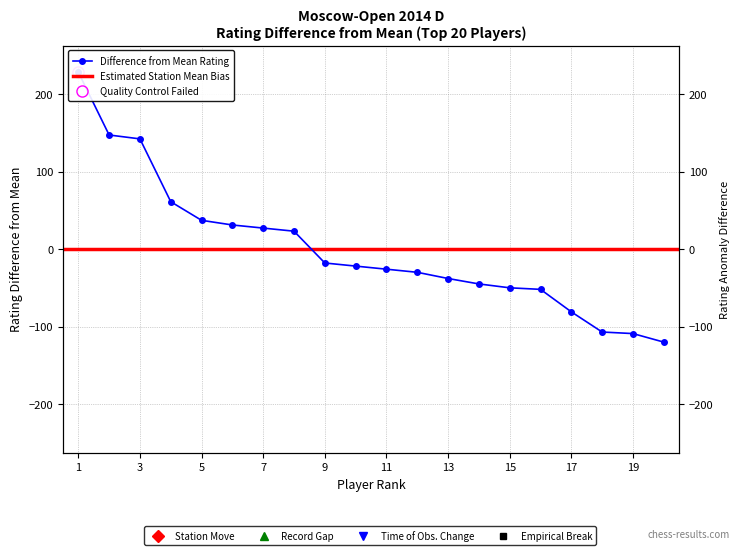

What is the sum of the values at 10 and 11?

-47.8